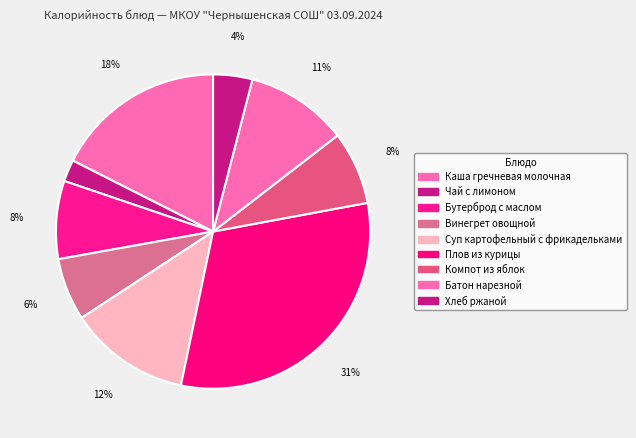

How many segments does this pie chart have?

9